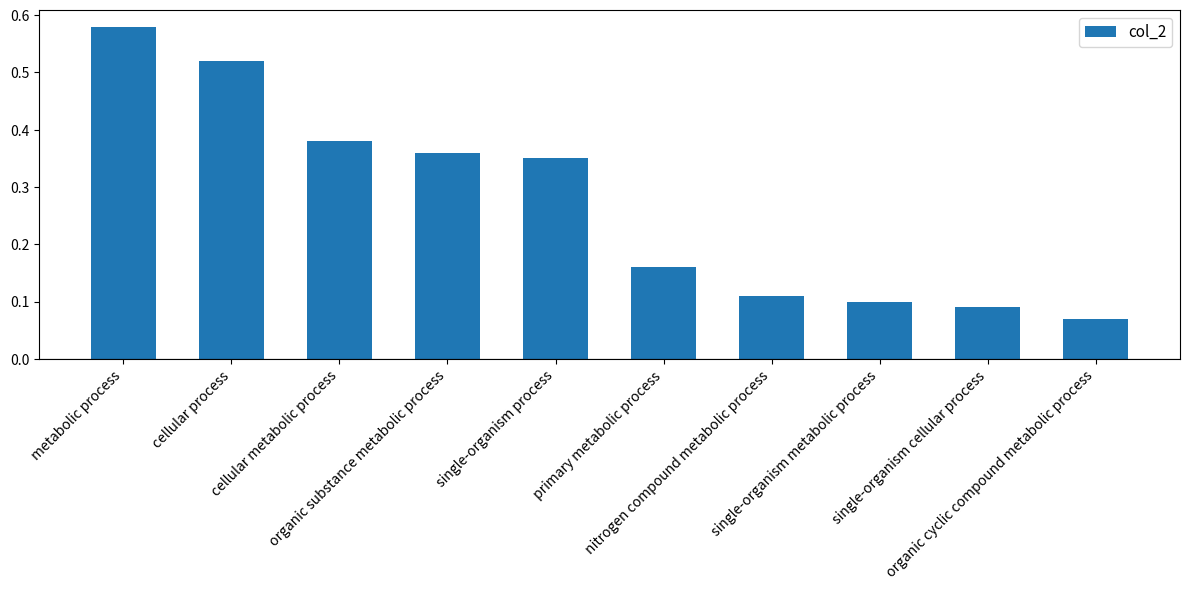

Rank the categories by value from highest to lowest.

metabolic process, cellular process, cellular metabolic process, organic substance metabolic process, single-organism process, primary metabolic process, nitrogen compound metabolic process, single-organism metabolic process, single-organism cellular process, organic cyclic compound metabolic process